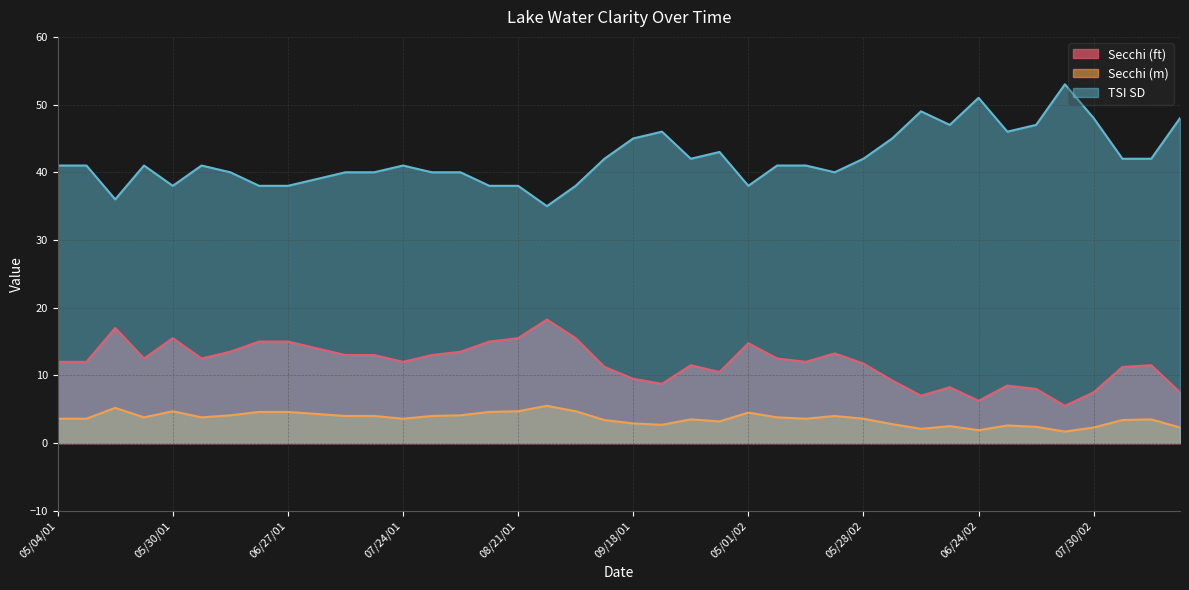

Which series has the largest total across all categories?

TSI SD